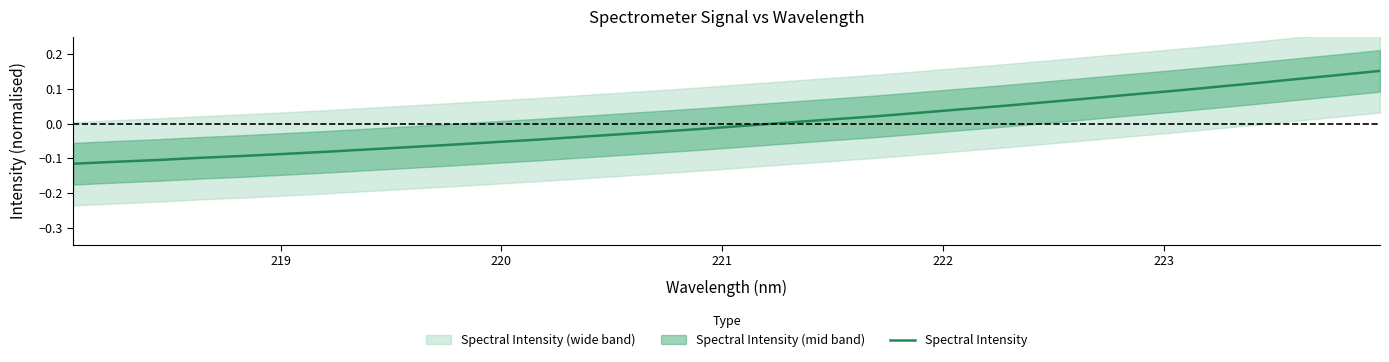

True or false: the data has more than 1 interior local peaks.

False